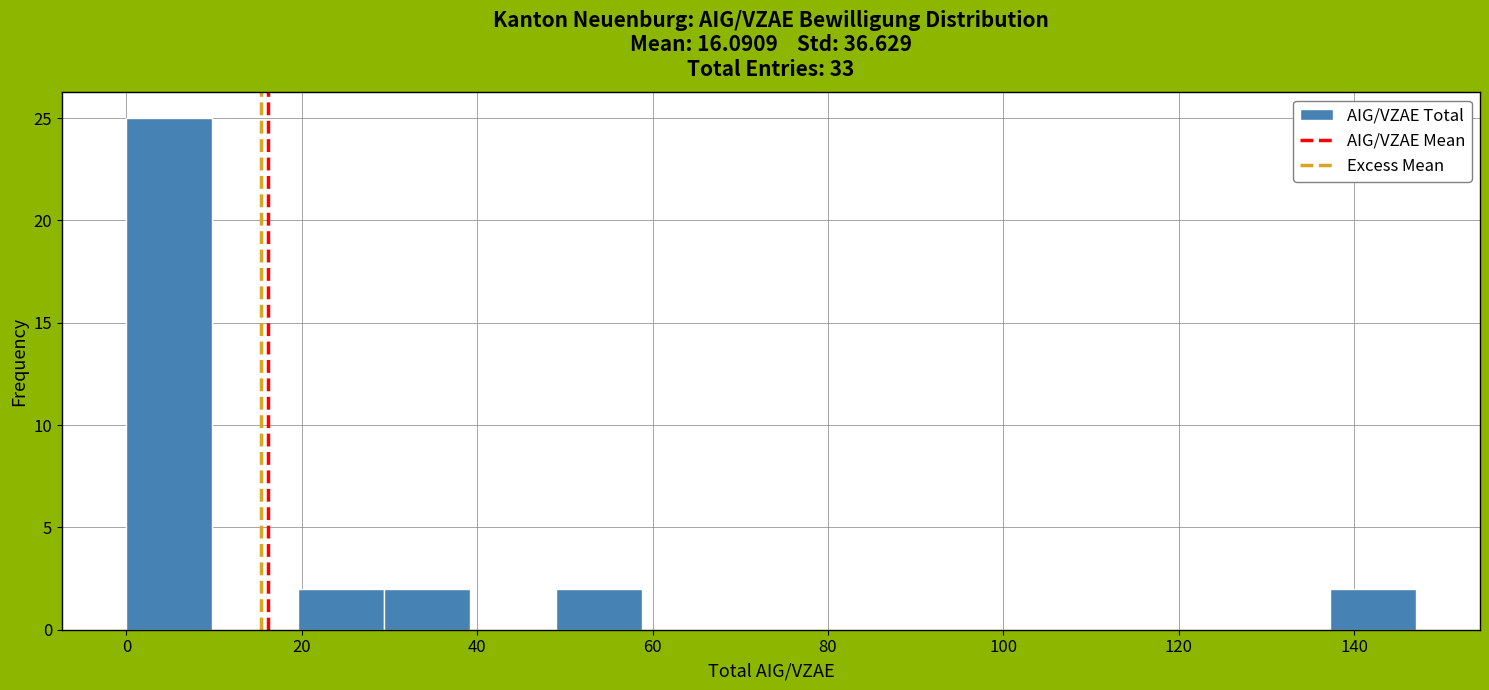

Reading left to right, list every bar in this chart as the range it spans on the x-axis followed by its height. Neither the bar edges nor the heights are printed on the chart, so give them approximately, as read against the axes.

0.0 to 9.8: 25
9.8 to 19.6: 0
19.6 to 29.4: 2
29.4 to 39.2: 2
39.2 to 49.0: 0
49.0 to 58.8: 2
58.8 to 68.6: 0
68.6 to 78.4: 0
78.4 to 88.2: 0
88.2 to 98.0: 0
98.0 to 107.8: 0
107.8 to 117.6: 0
117.6 to 127.4: 0
127.4 to 137.2: 0
137.2 to 147.0: 2